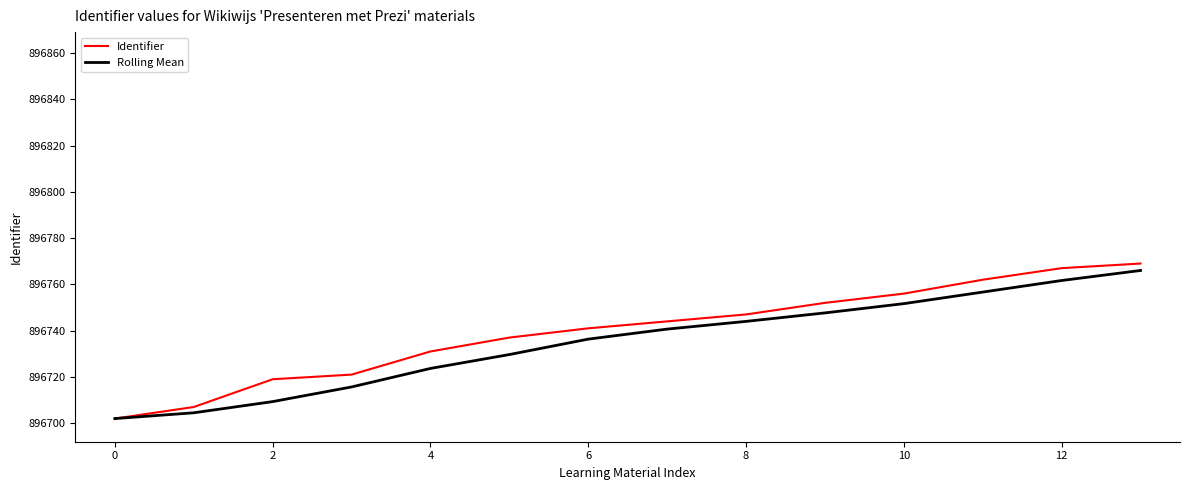

Which series has the widest spread of values?

Identifier